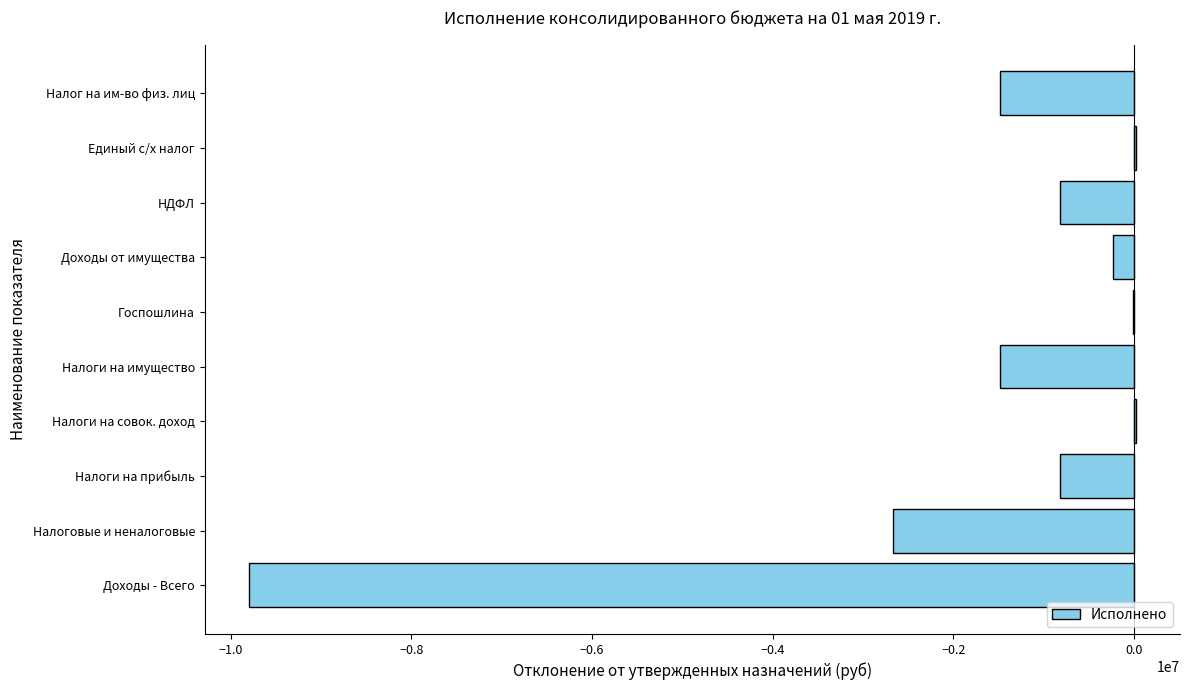

Which has a higher value, Налог на им-во физ. лиц or НДФЛ?

НДФЛ